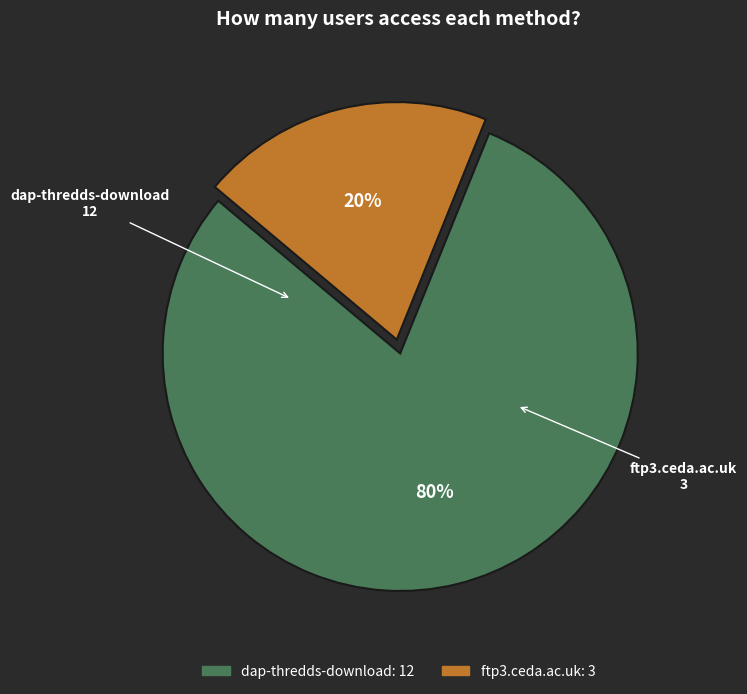

What is the ratio of the value at dap-thredds-download to the value at ftp3.ceda.ac.uk?

4.0